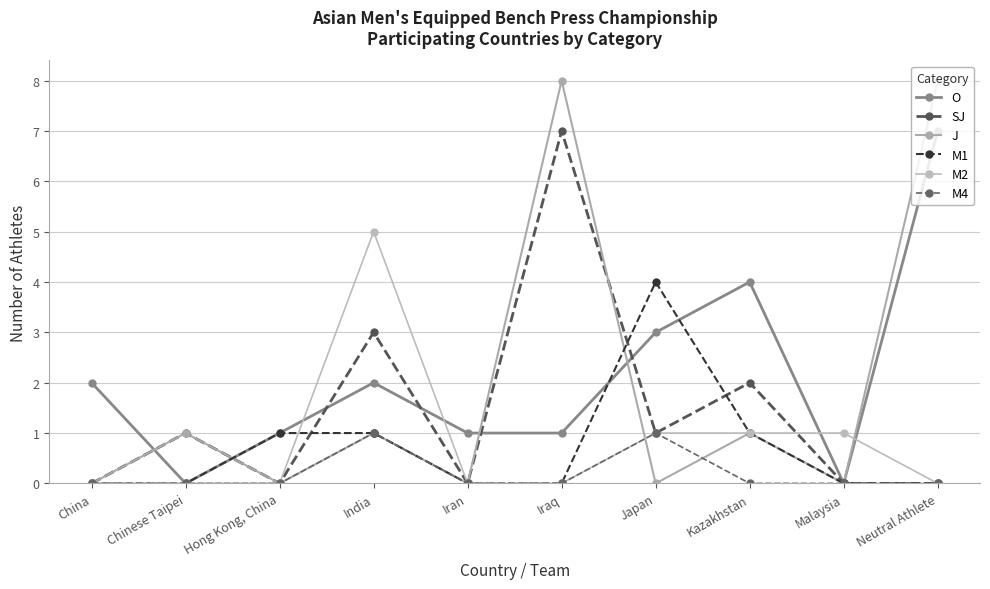

What is the difference between the maximum and minimum values in the M2 series?

5